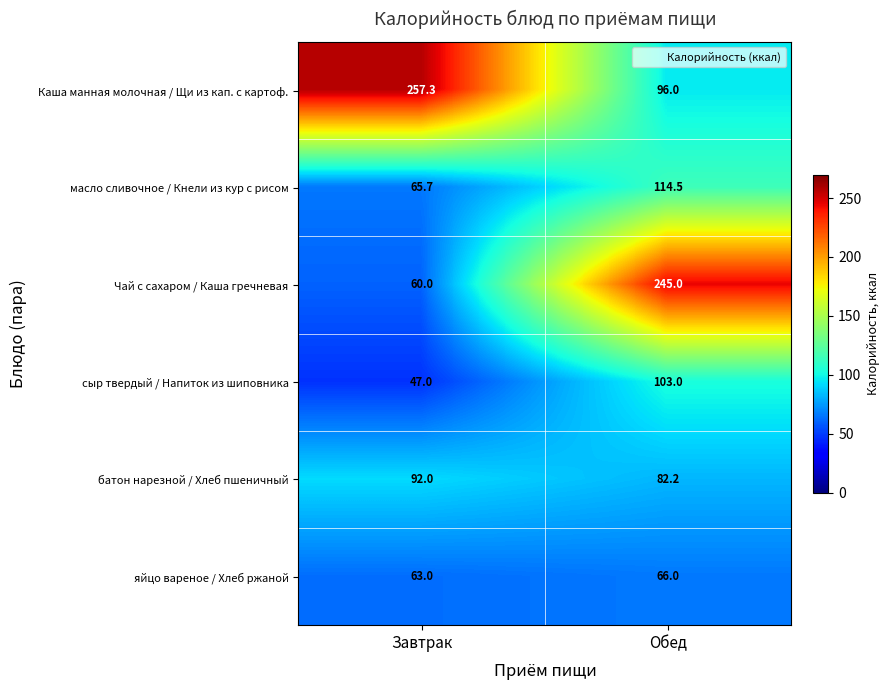

Rank the series at Завтрак from lowest to highest value.

сыр твердый / Напиток из шиповника, Чай с сахаром / Каша гречневая, яйцо вареное / Хлеб ржаной, масло сливочное / Кнели из кур с рисом, батон нарезной / Хлеб пшеничный, Каша манная молочная / Щи из кап. с картоф.